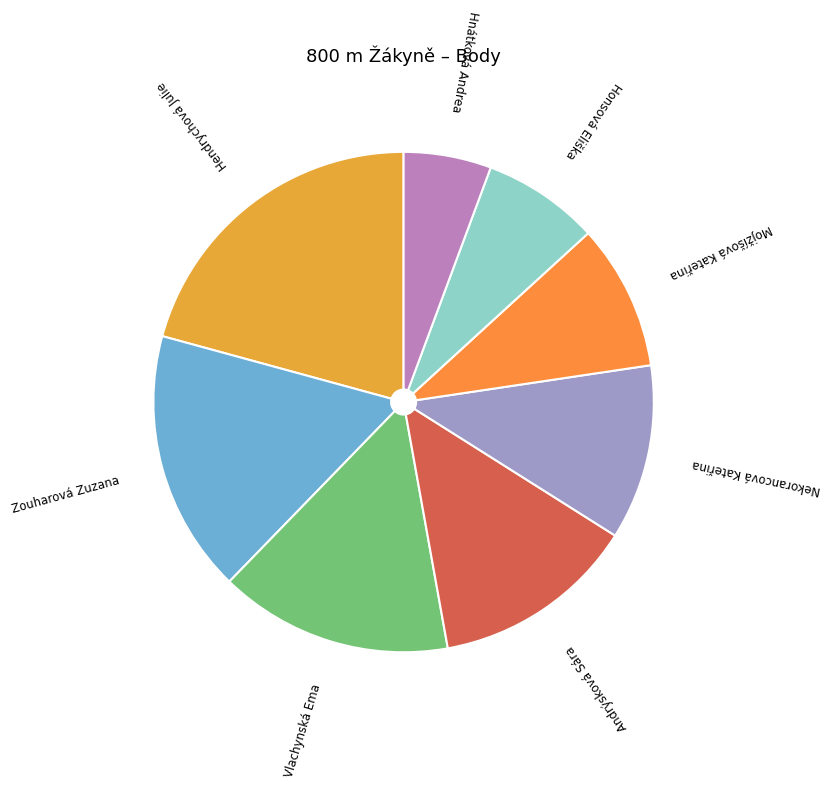

How many segments does this pie chart have?

8